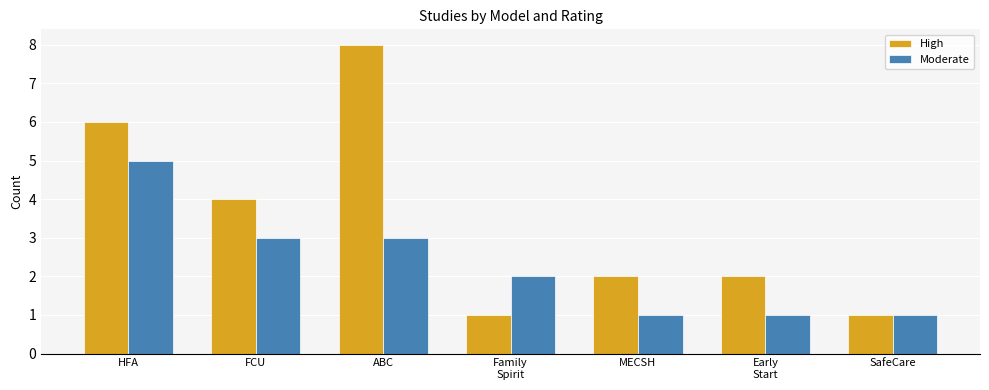

What is the difference between the second highest and minimum values in the High series?

5